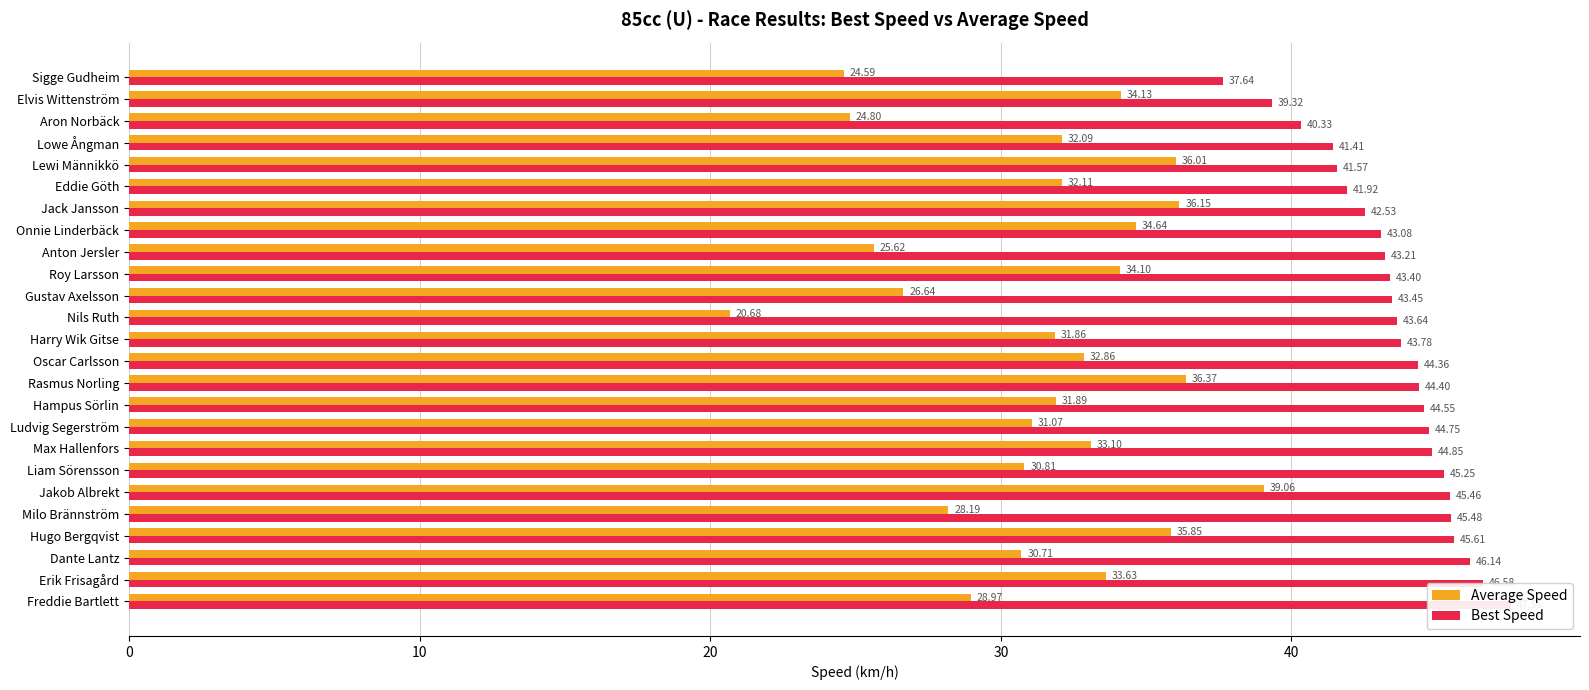

Are the bars grouped side by side (vs. stacked)?

Yes